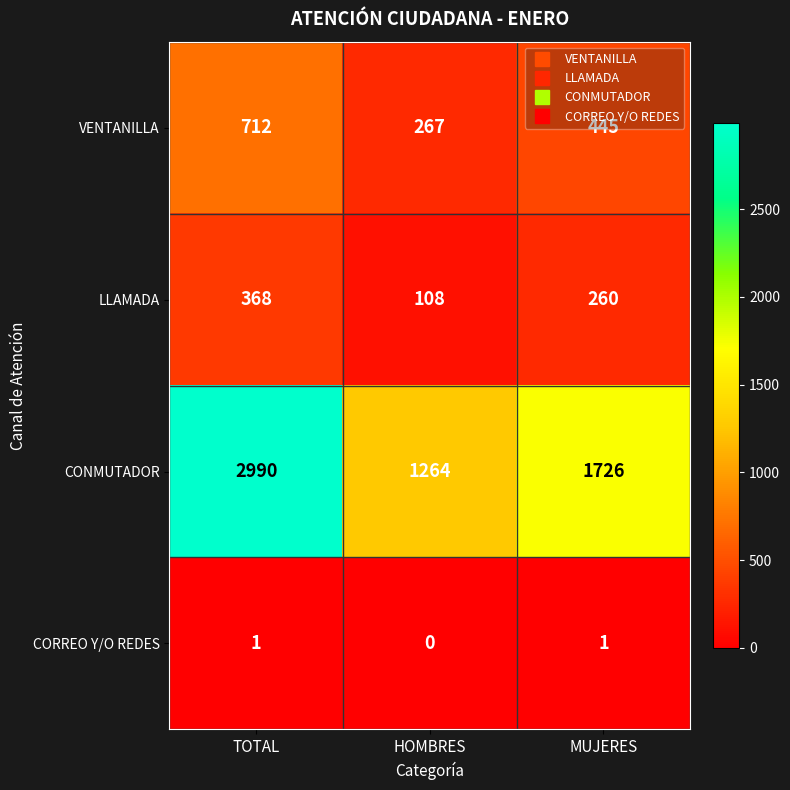

At which category does the chart reach its peak across all series?

TOTAL